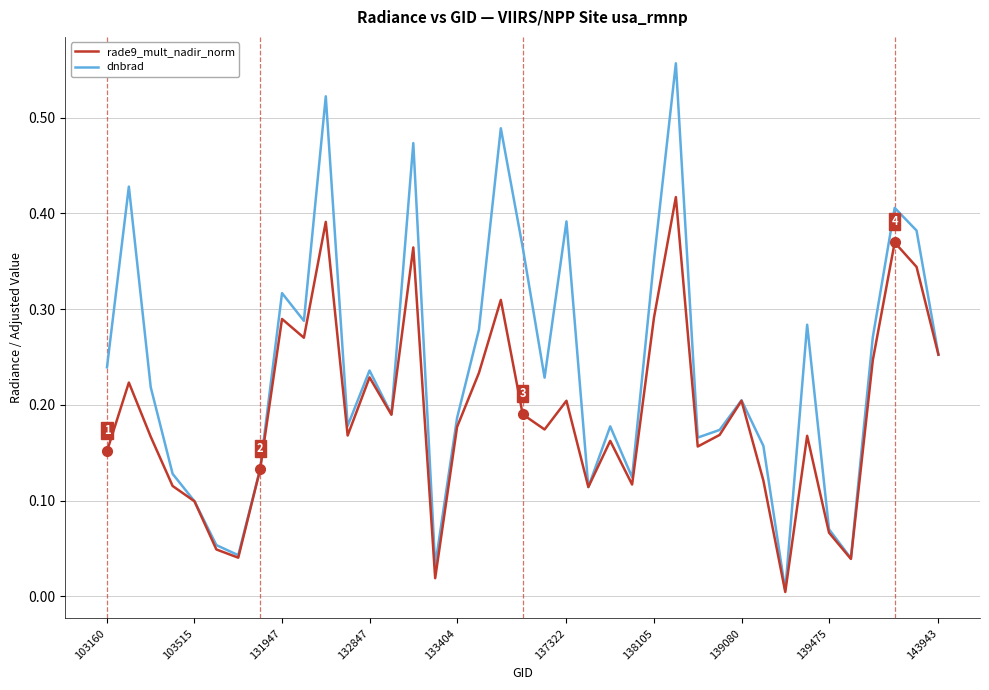

List the series in order of their overall mean, lowest first.

rade9_mult_nadir_norm, dnbrad